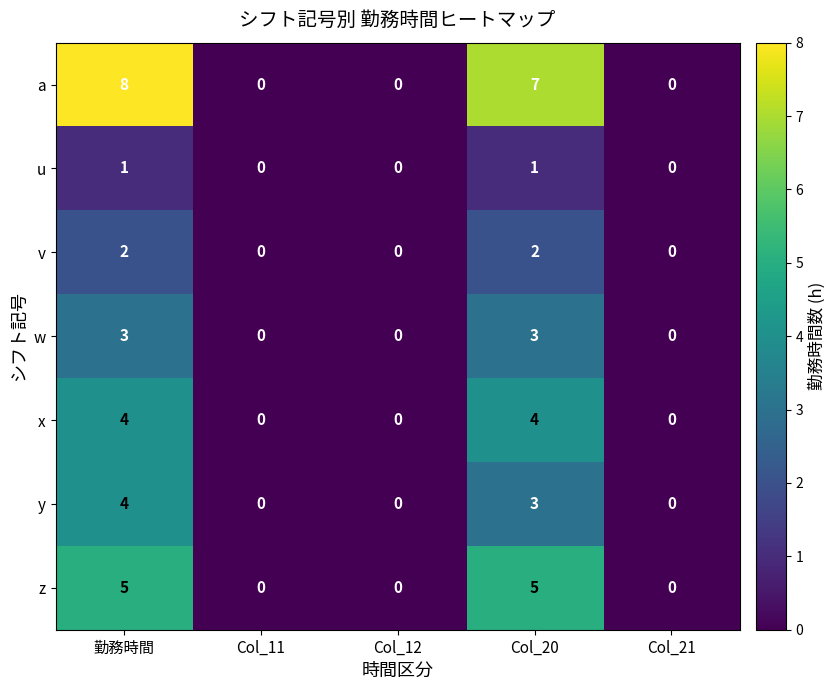

Which series has the widest spread of values?

a